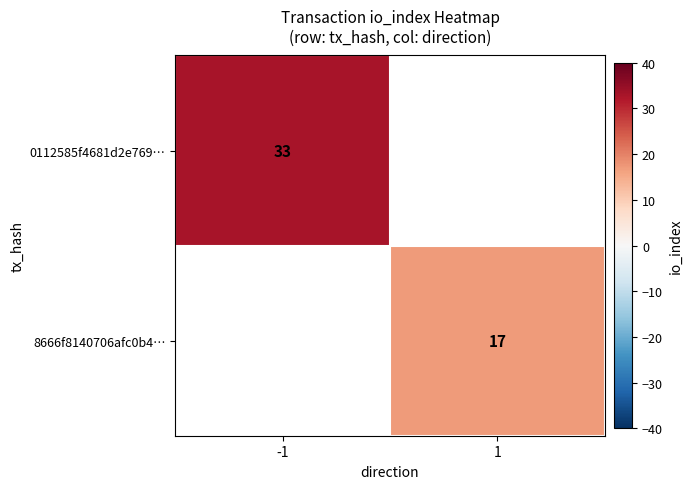

The value of 0112585f4681d2e769… at -1 is 11. True or false?

False